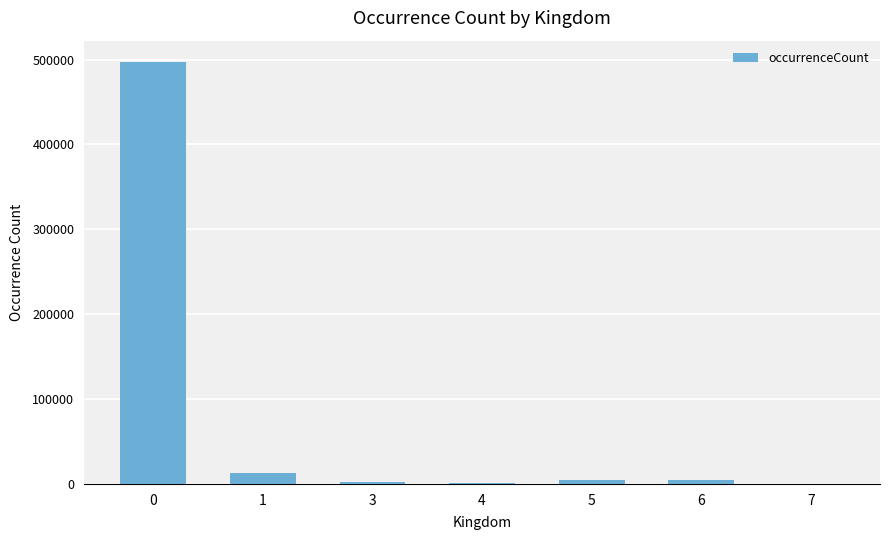

What is the maximum value shown in the chart?

497407